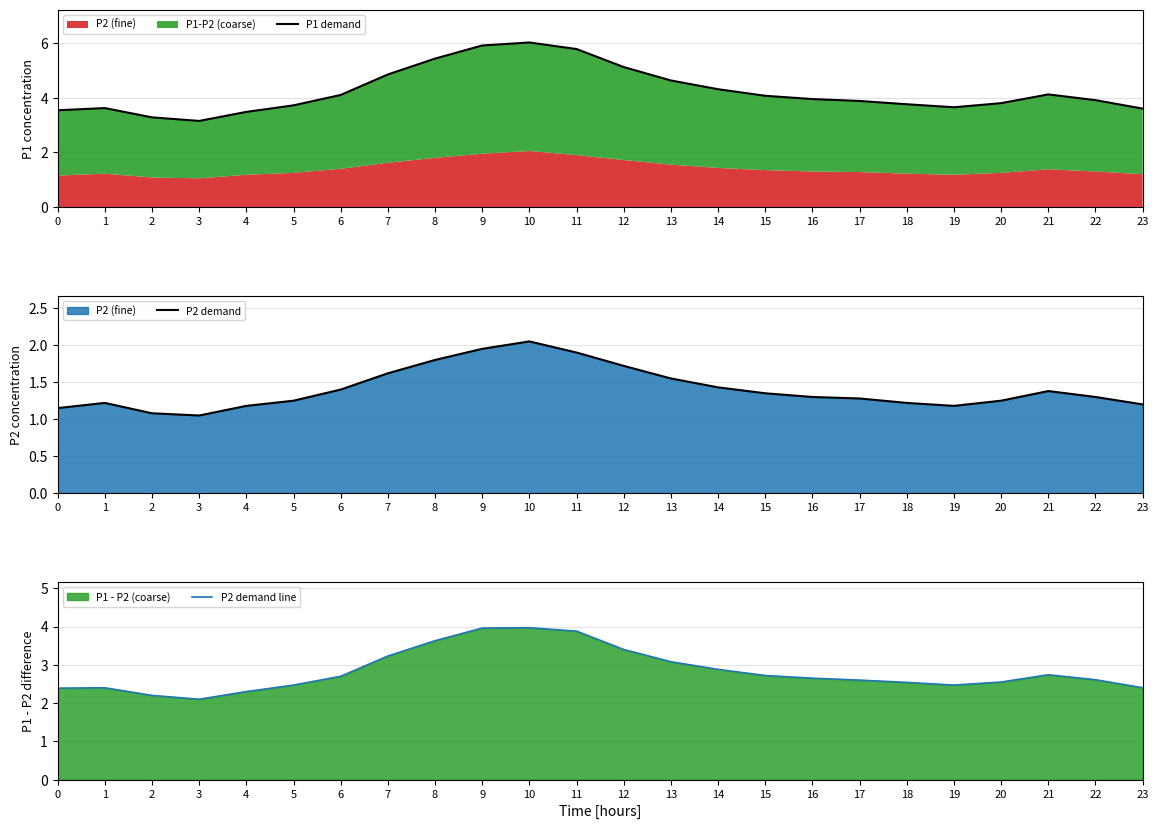

How many categories are shown in the chart?

24